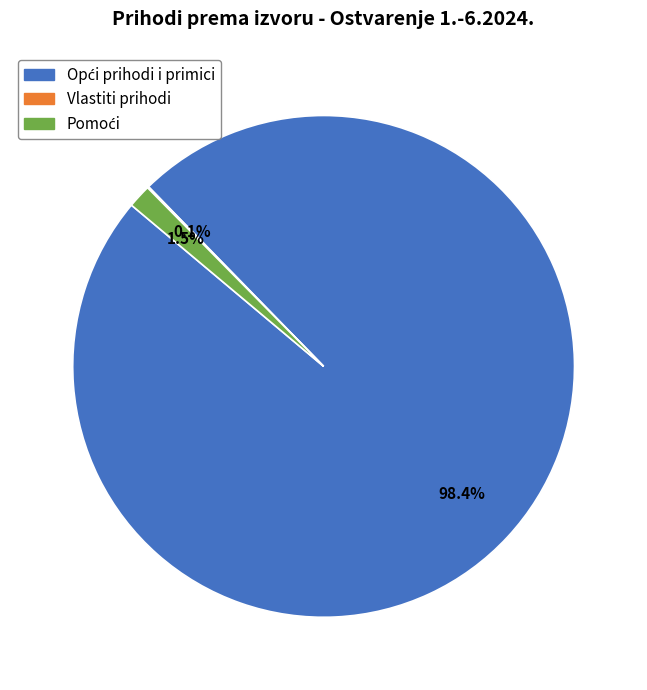

Is there any slice that represents more than half of the pie?

Yes